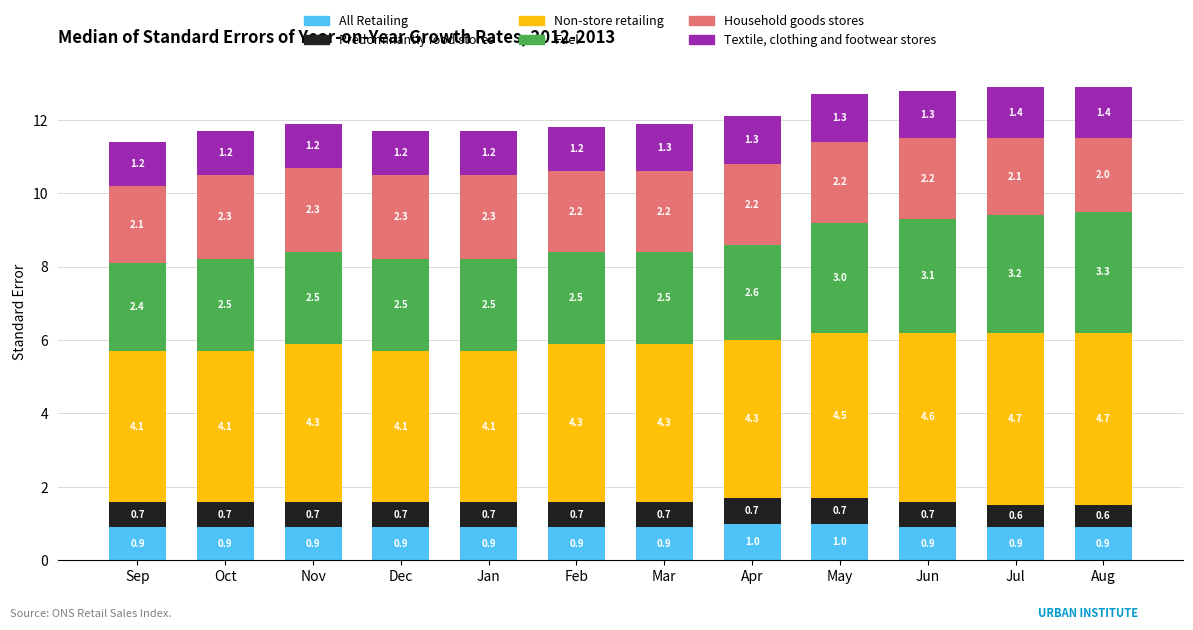

The All Retailing series shows 0.3 at May. True or false?

False